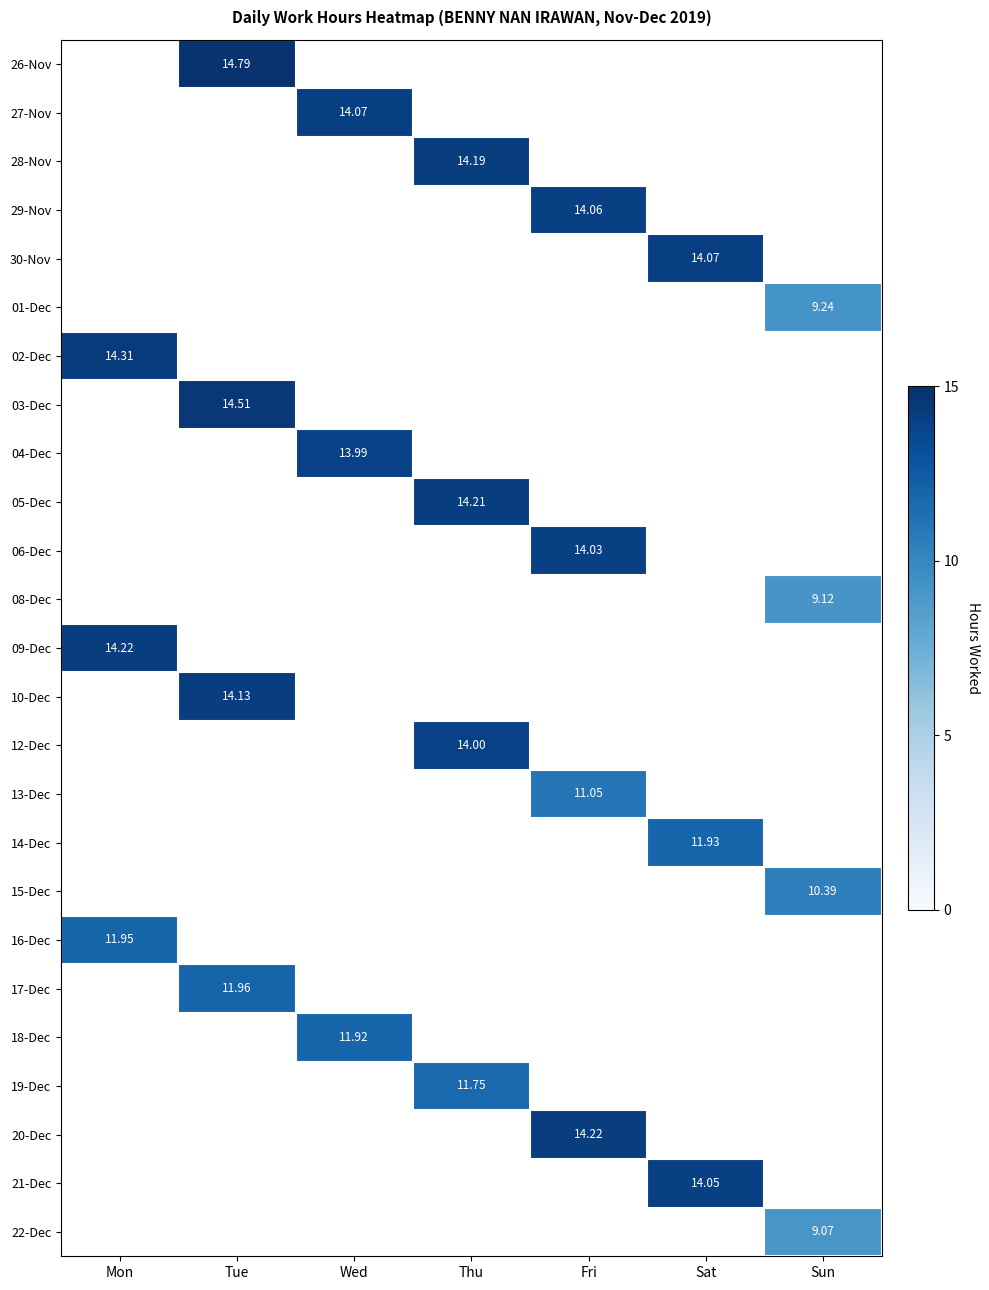

Which label corresponds to the smallest value in the chart?

Sun